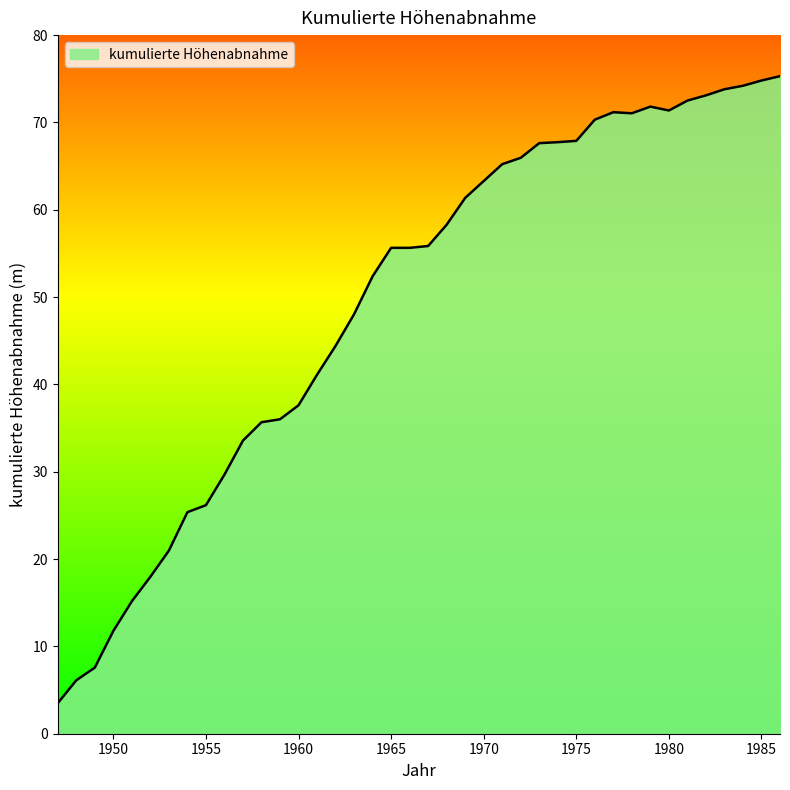

What is the smallest value displayed?

3.5